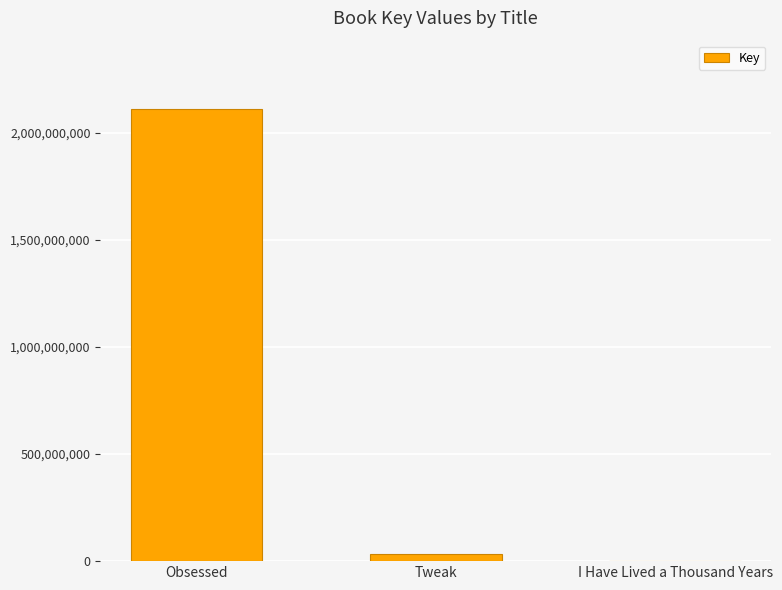

What is the greatest value displayed?

2112102631